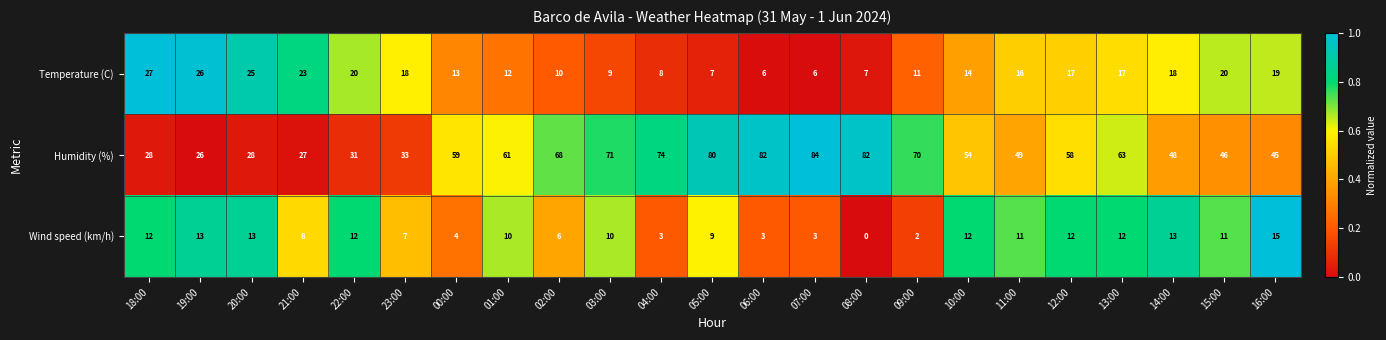

What is the difference between the highest and lowest values at 01:00?

51